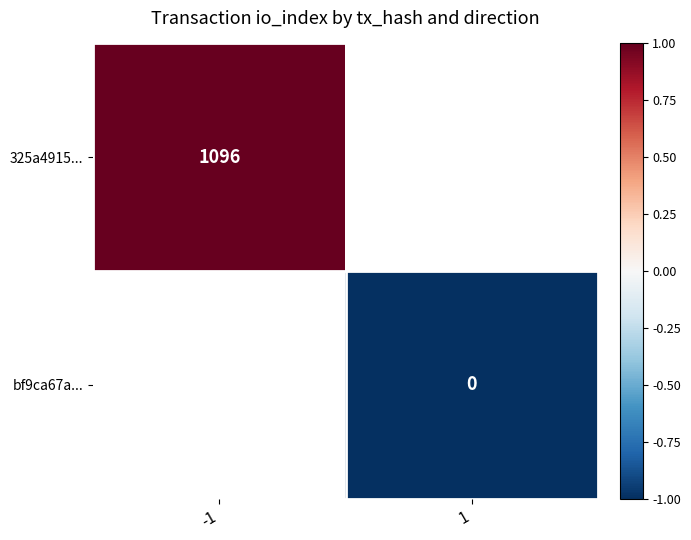

Is it true that 325a4915... equals 1096 at -1?

True